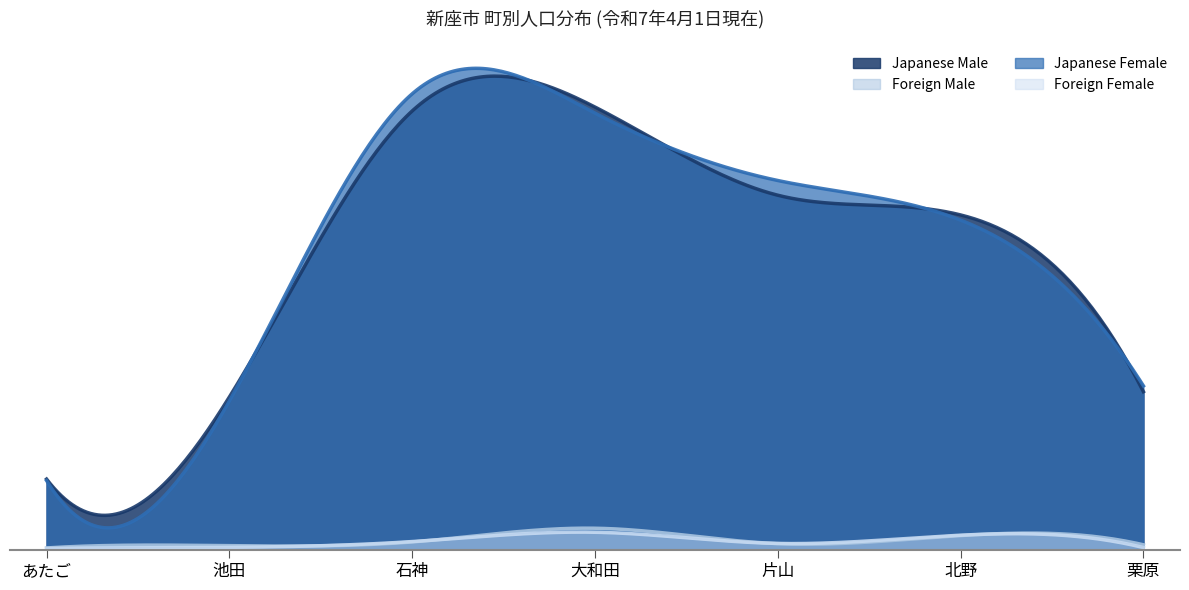

At which category does Foreign Male reach its first local valley?

片山